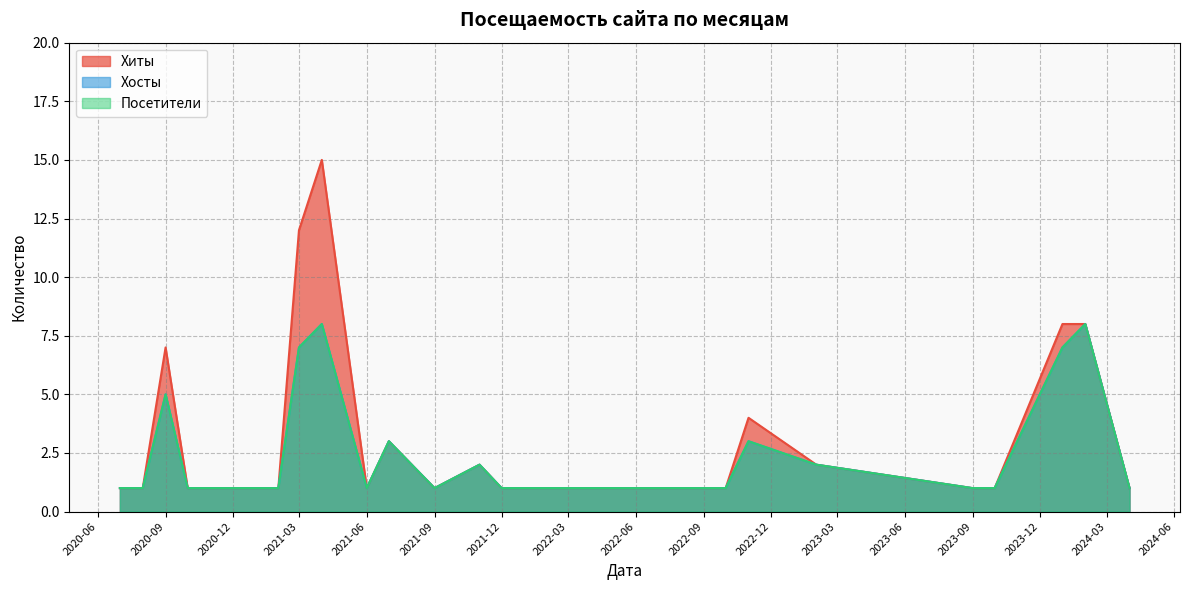

How many data points does each series have?

25